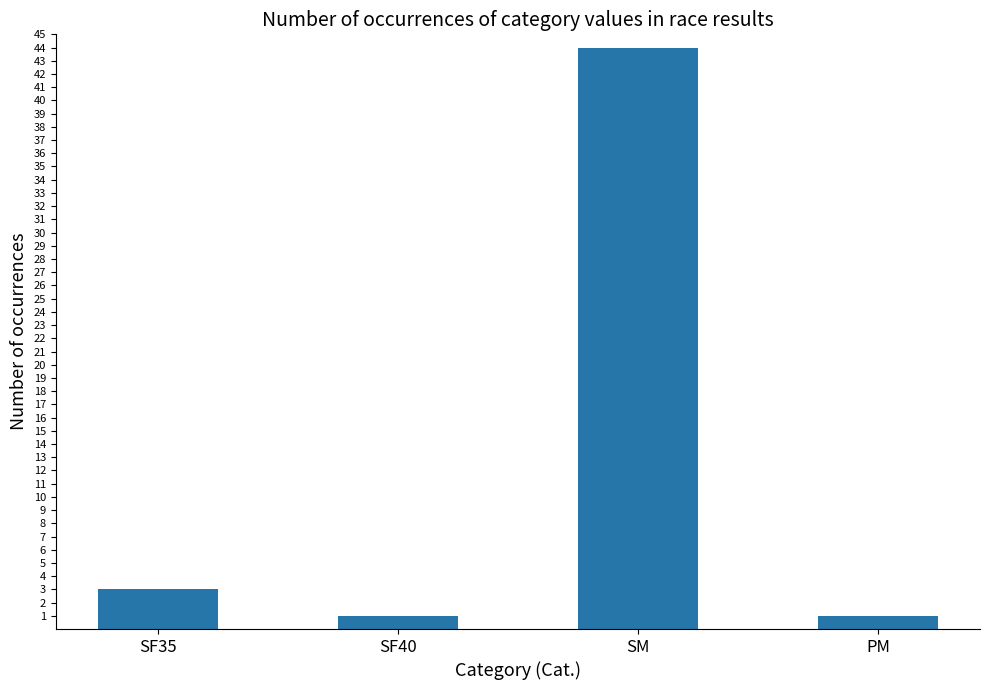

What is the label of the 4th bar from the right?

SF35